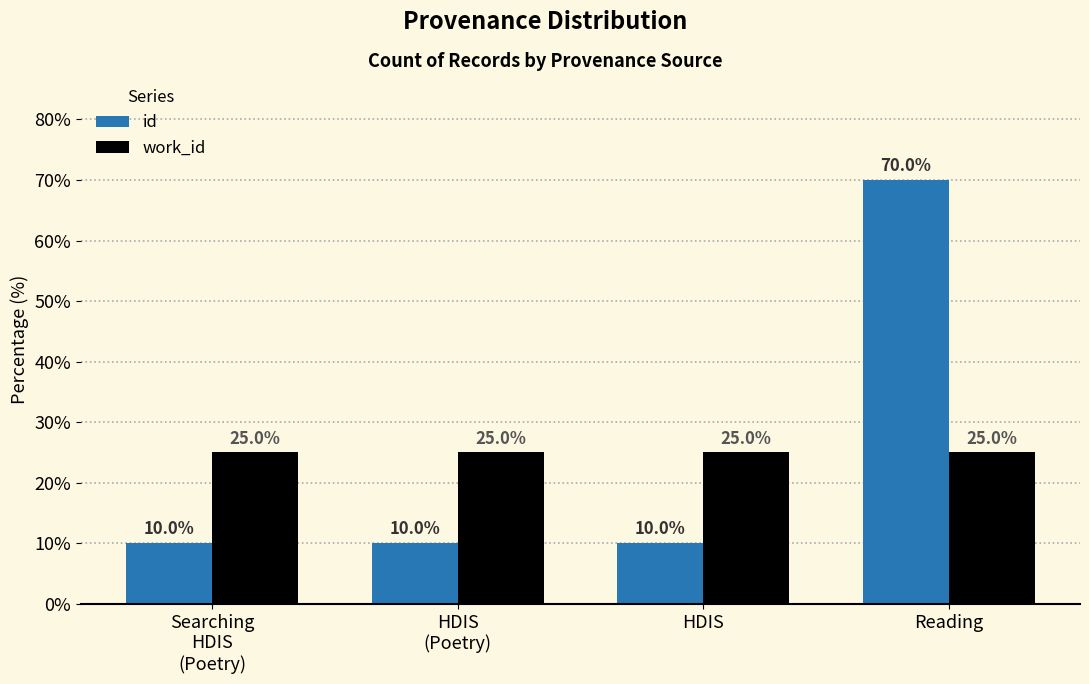

Which series has the largest range (max minus min)?

id